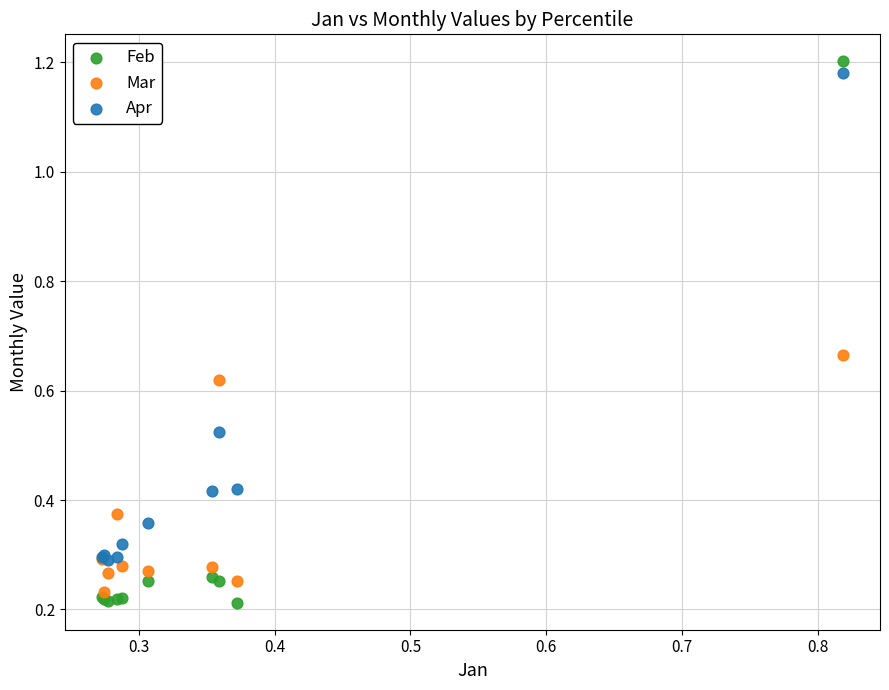

Which series reaches the minimum Y coordinate?

Feb